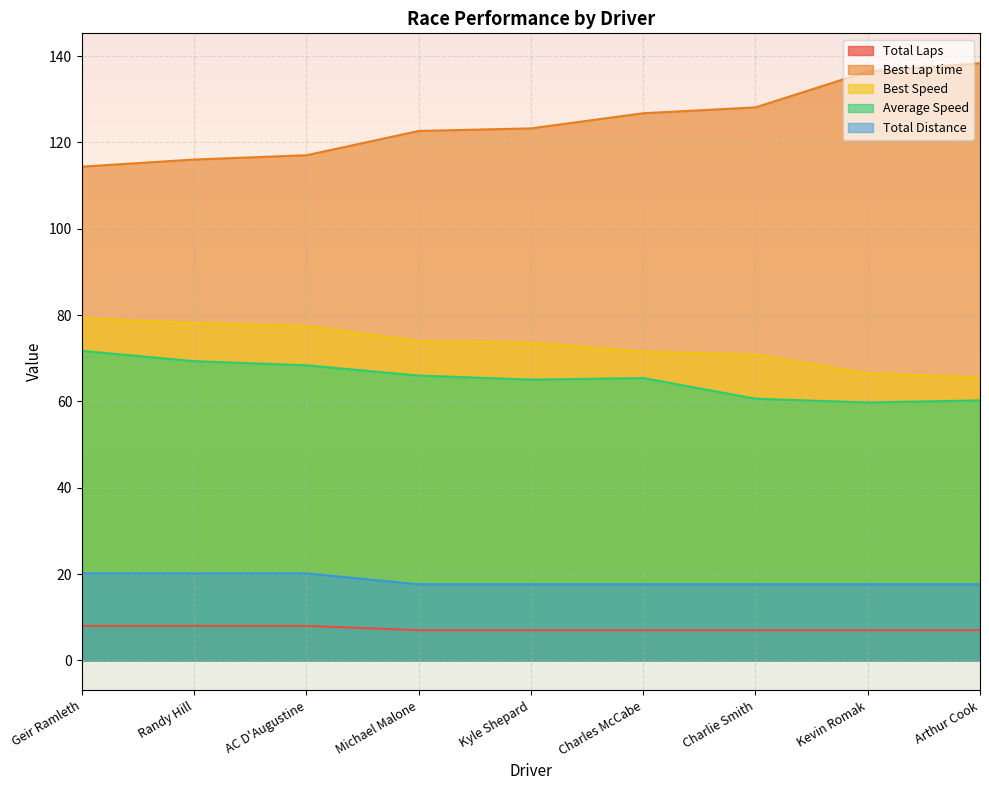

Reading left to right, transcribe all the data shown in this chart.

Total Laps: Geir Ramleth=8.0	Randy Hill=8.0	AC D'Augustine=8.0	Michael Malone=7.0	Kyle Shepard=7.0	Charles McCabe=7.0	Charlie Smith=7.0	Kevin Romak=7.0	Arthur Cook=7.0
Best Lap time: Geir Ramleth=114.4	Randy Hill=116.0	AC D'Augustine=117.0	Michael Malone=122.7	Kyle Shepard=123.3	Charles McCabe=126.8	Charlie Smith=128.1	Kevin Romak=136.4	Arthur Cook=138.4
Best Speed: Geir Ramleth=79.3	Randy Hill=78.2	AC D'Augustine=77.5	Michael Malone=74.0	Kyle Shepard=73.6	Charles McCabe=71.6	Charlie Smith=70.8	Kevin Romak=66.5	Arthur Cook=65.6
Average Speed: Geir Ramleth=71.7	Randy Hill=69.3	AC D'Augustine=68.4	Michael Malone=66.0	Kyle Shepard=65.0	Charles McCabe=65.4	Charlie Smith=60.6	Kevin Romak=59.8	Arthur Cook=60.2
Total Distance: Geir Ramleth=20.2	Randy Hill=20.2	AC D'Augustine=20.2	Michael Malone=17.6	Kyle Shepard=17.6	Charles McCabe=17.6	Charlie Smith=17.6	Kevin Romak=17.6	Arthur Cook=17.6